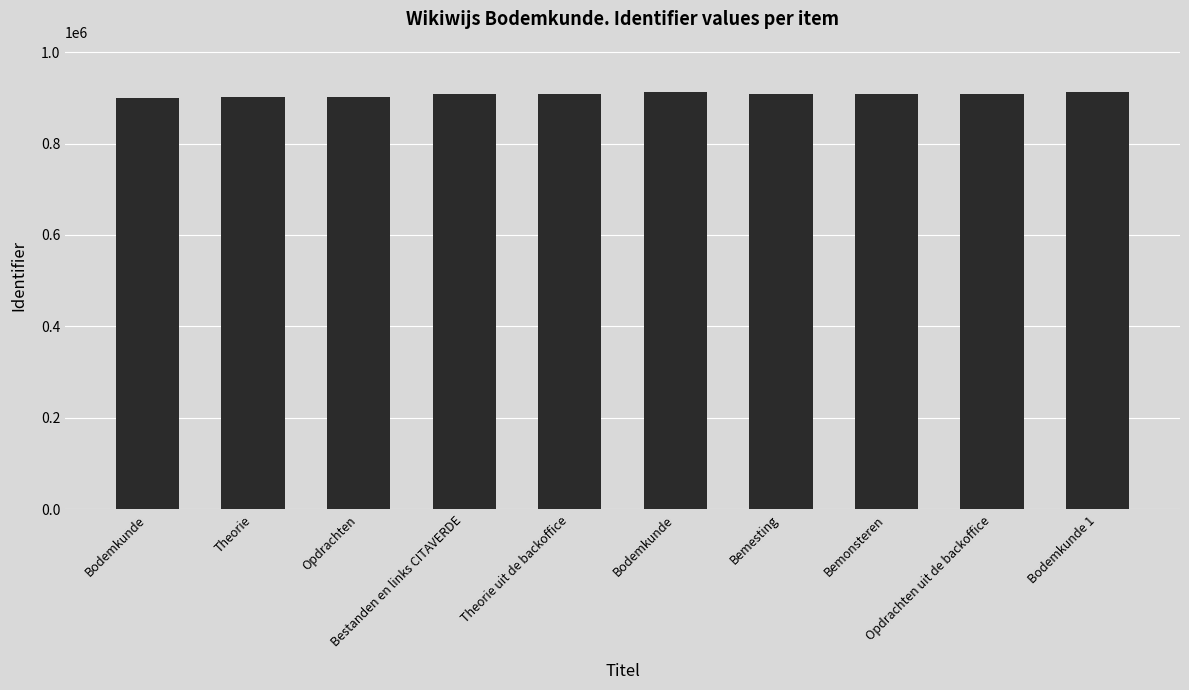

What is the difference between the second highest and minimum values?

12674